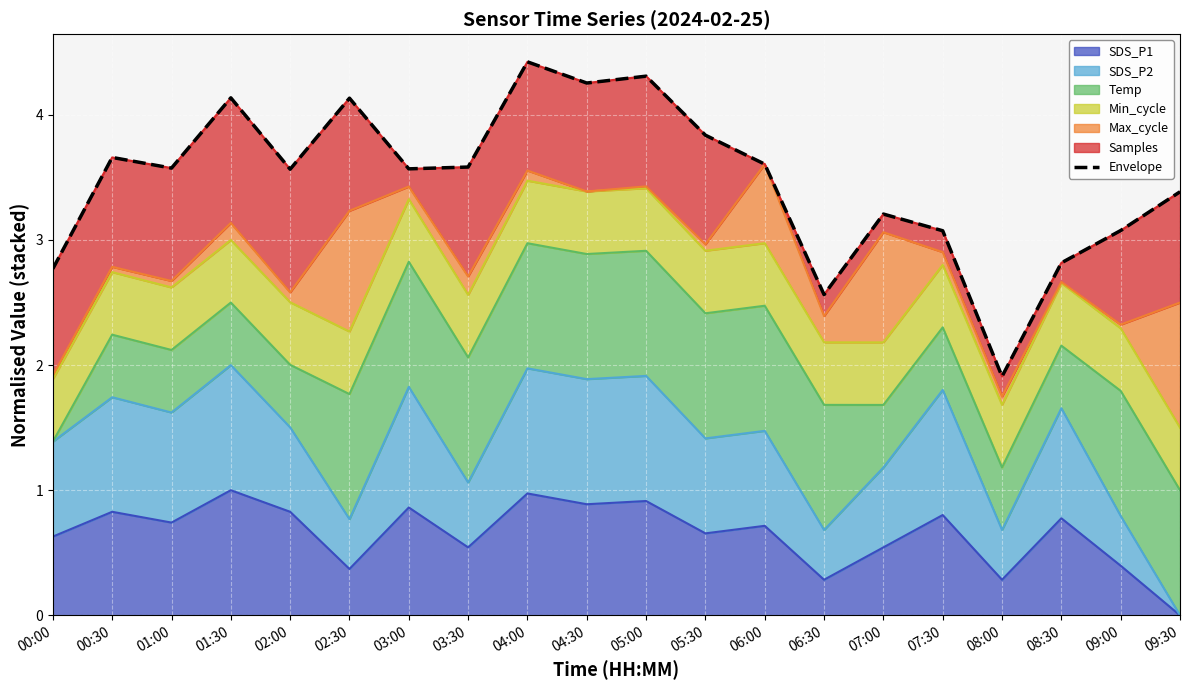

Count the number of values greater than 3.

16